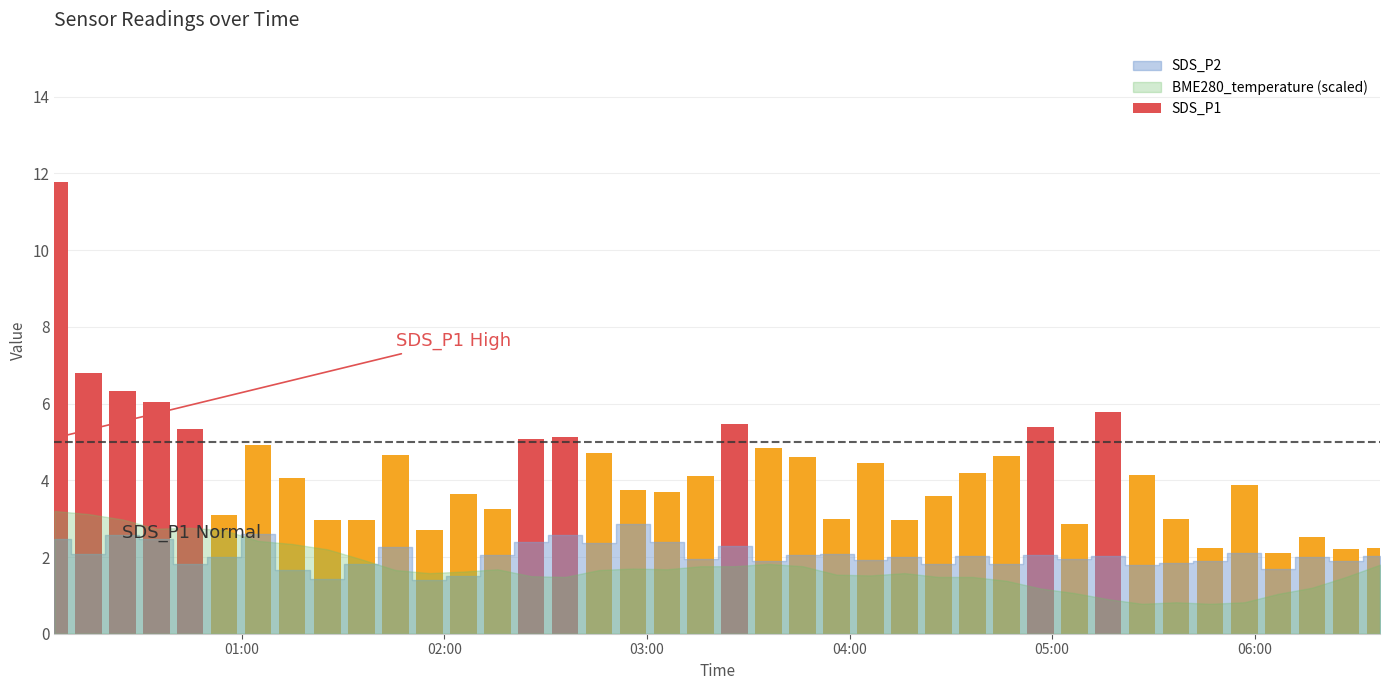

What is the approximate value of SDS_P1 at 2023/09/13 03:25:59?

5.5